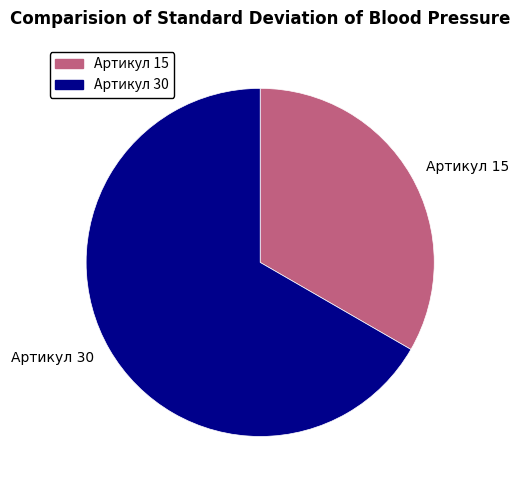

Is there any slice that represents more than half of the pie?

Yes